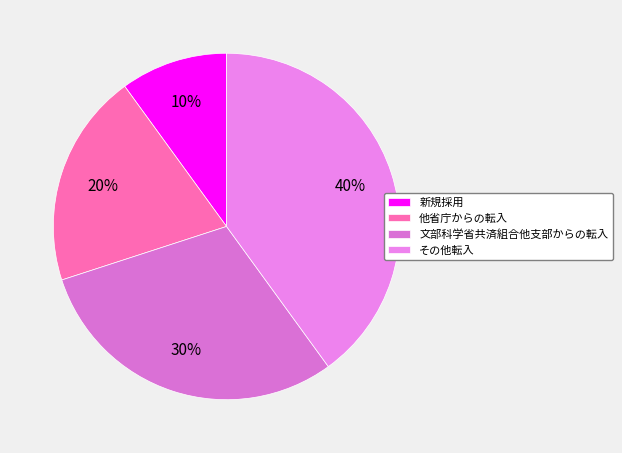

To the nearest percent, what percentage of the pie is 新規採用?

10%